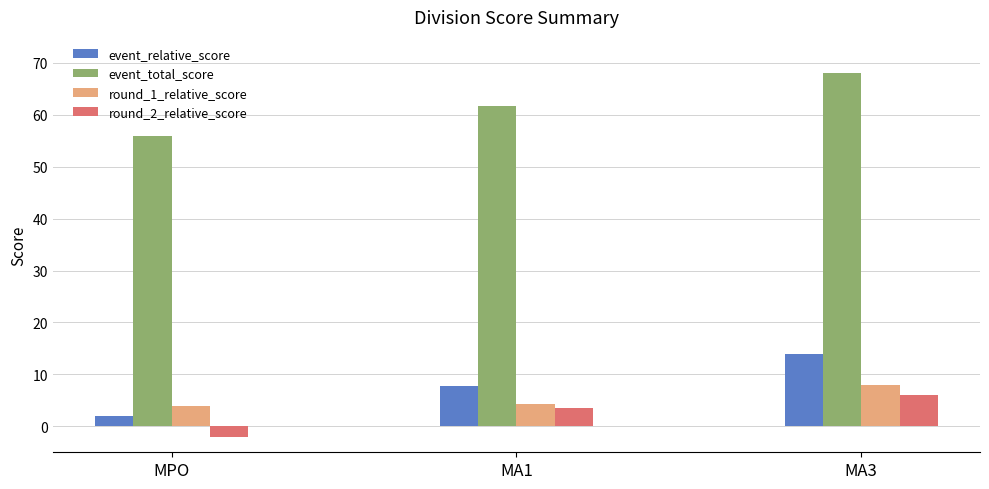

What position from the left is MA3?

3